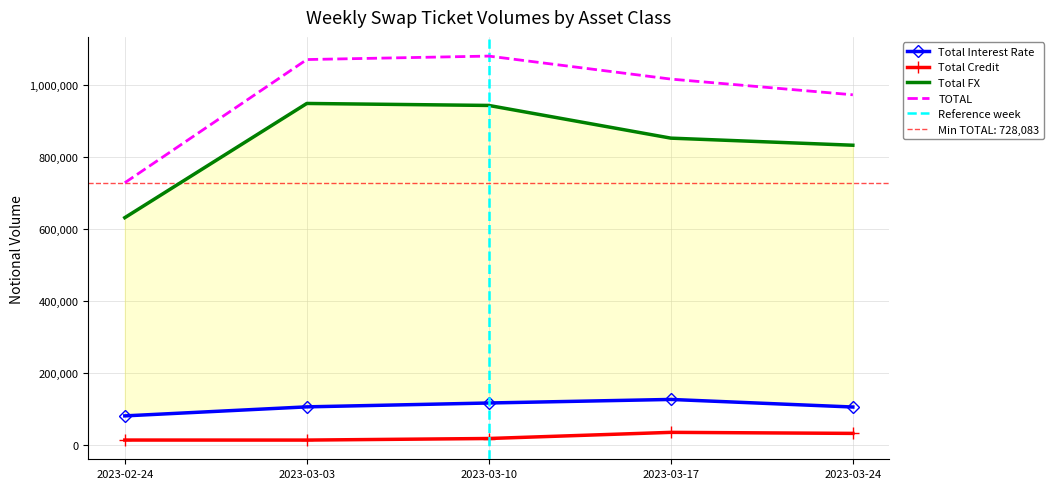

Reading left to right, what are all the values shown in this chart?

Total Interest Rate: 2023-02-24=81874	2023-03-03=106900	2023-03-10=117608	2023-03-17=127460	2023-03-24=106450
Total Credit: 2023-02-24=14902	2023-03-03=14815	2023-03-10=19186	2023-03-17=36230	2023-03-24=33348
Total FX: 2023-02-24=631307	2023-03-03=947881	2023-03-10=942379	2023-03-17=851737	2023-03-24=832080
TOTAL: 2023-02-24=728083	2023-03-03=1069595	2023-03-10=1079173	2023-03-17=1015427	2023-03-24=971878